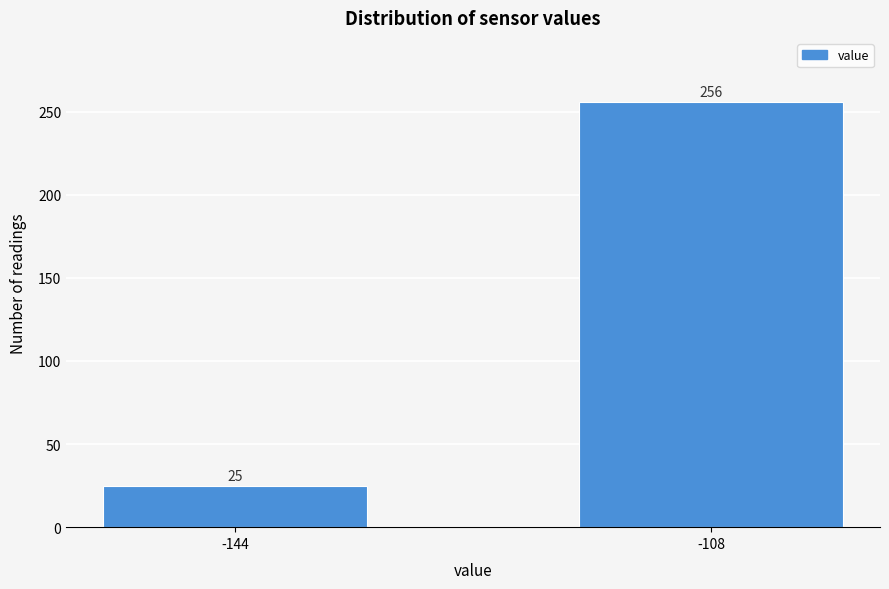

Reading left to right, extract all data points from this chart.

25	256